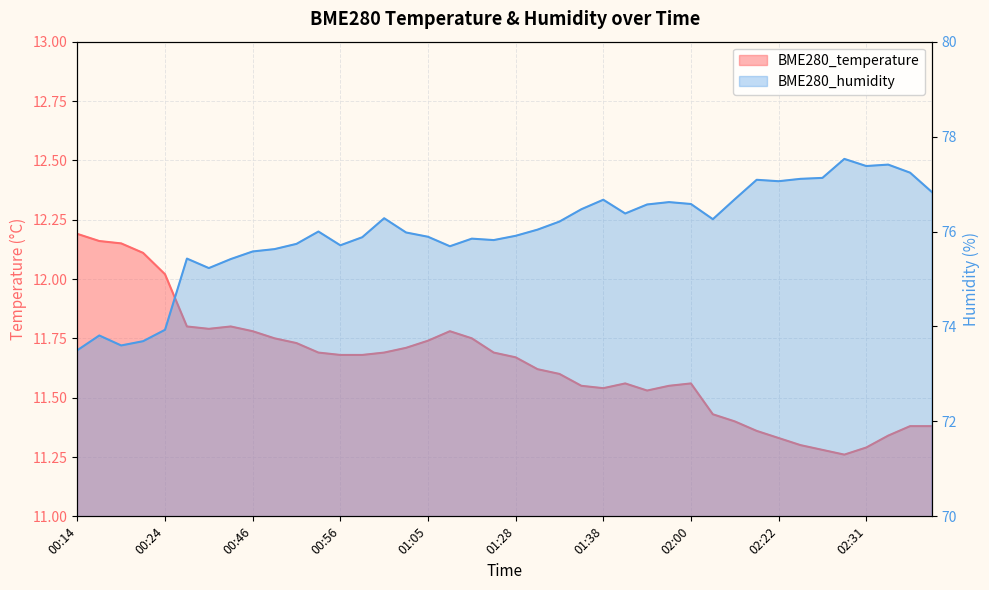

How many categories are shown in the chart?

40